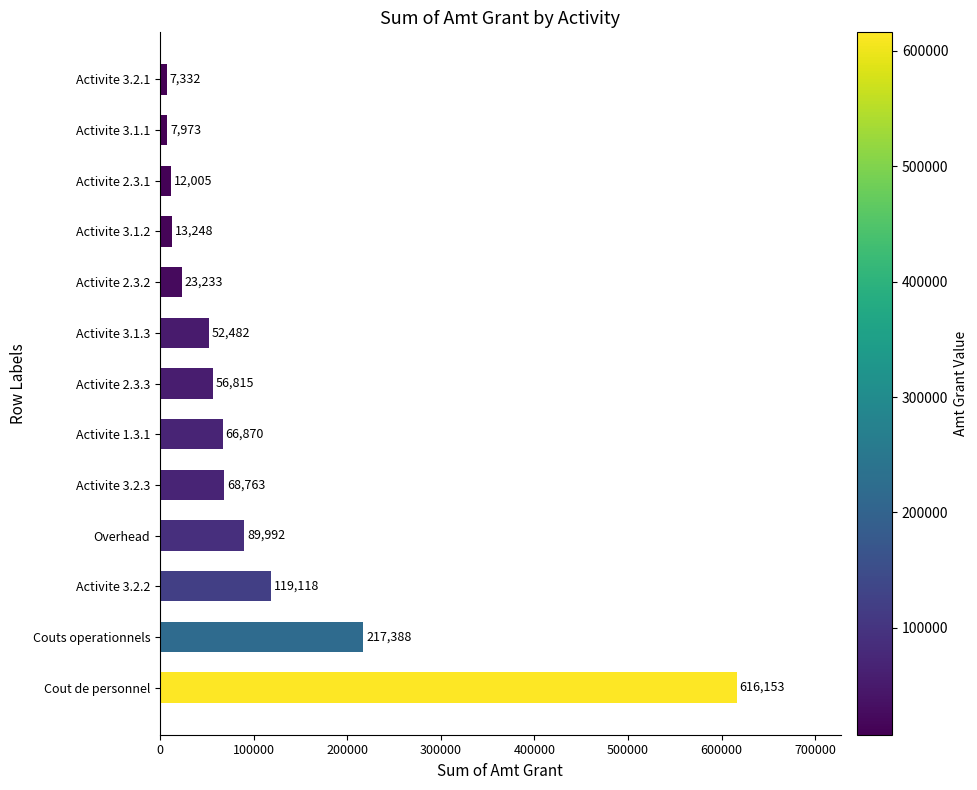

Are the bars horizontal?

Yes